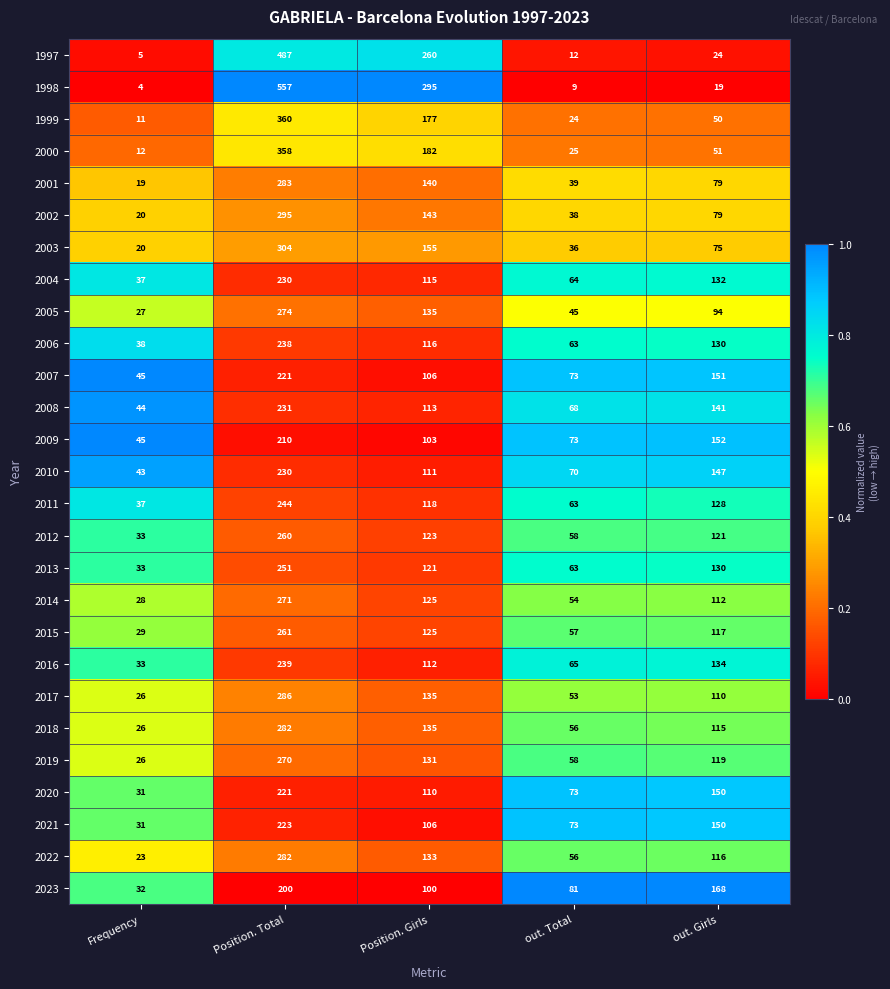

At which category is the sum across all series the highest?

Position. Total